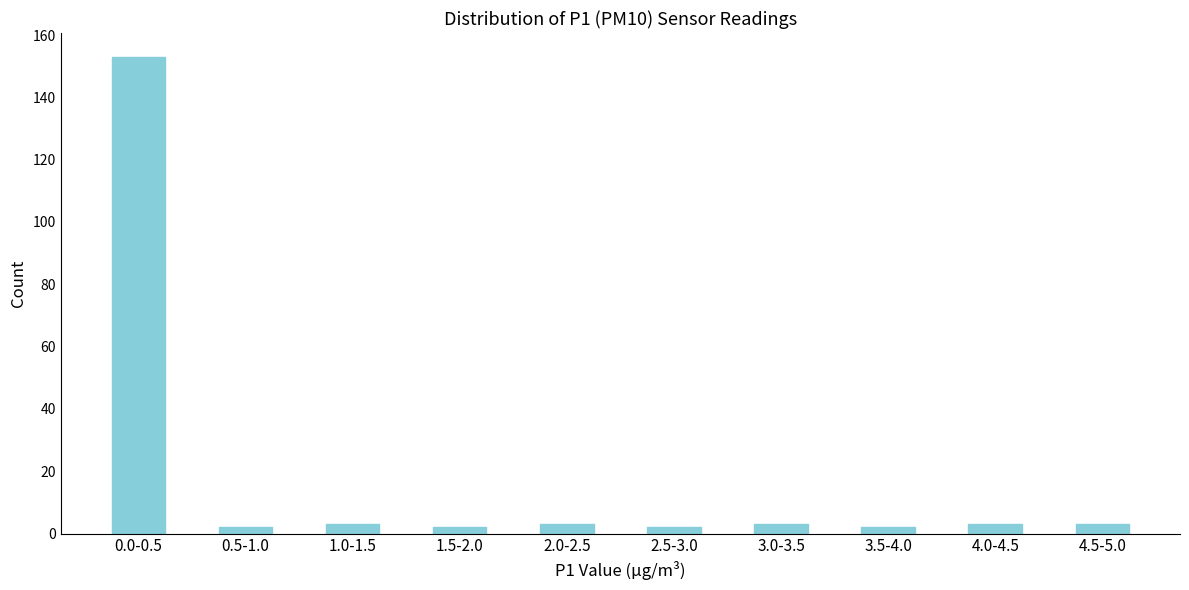

Reading left to right, transcribe all the data shown in this chart.

0.0-0.5=153	0.5-1.0=2	1.0-1.5=3	1.5-2.0=2	2.0-2.5=3	2.5-3.0=2	3.0-3.5=3	3.5-4.0=2	4.0-4.5=3	4.5-5.0=3